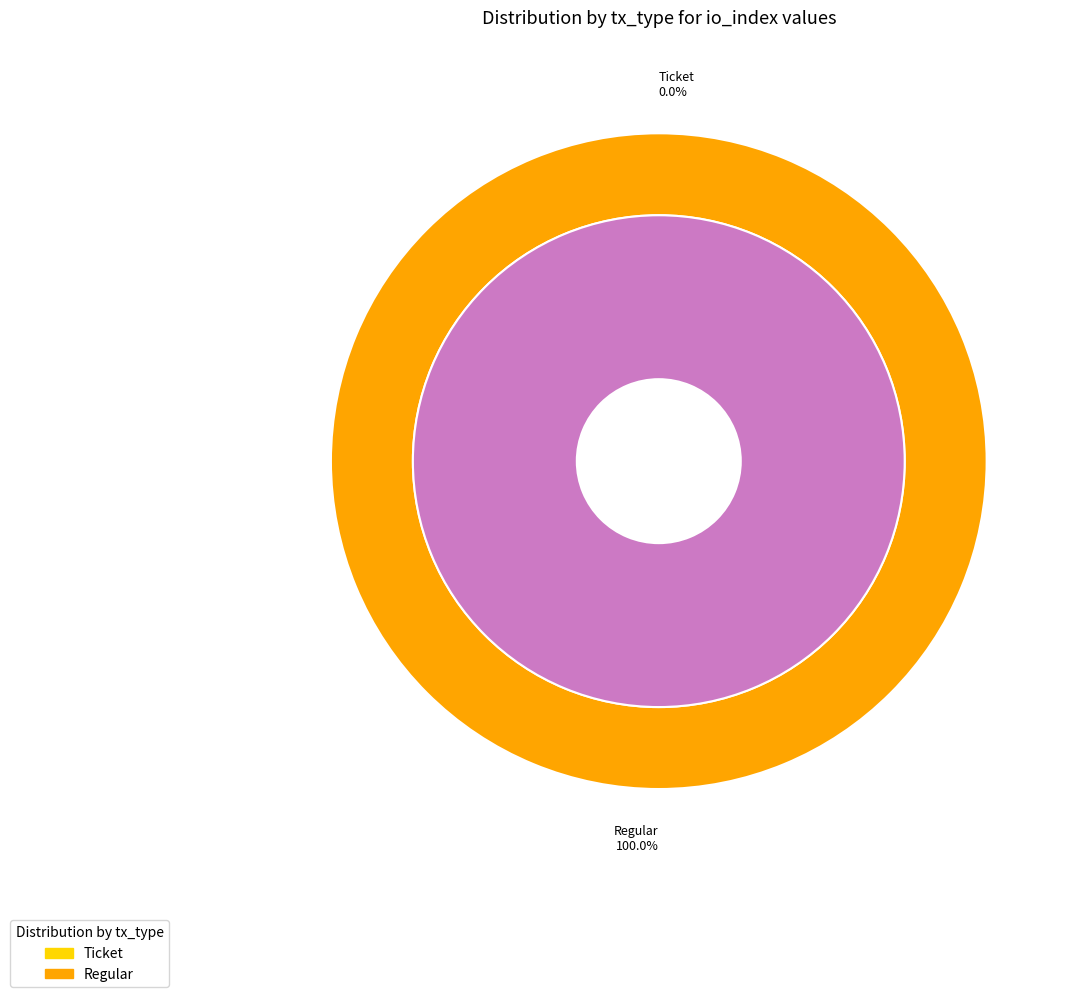

Which slice is the largest?

Regular